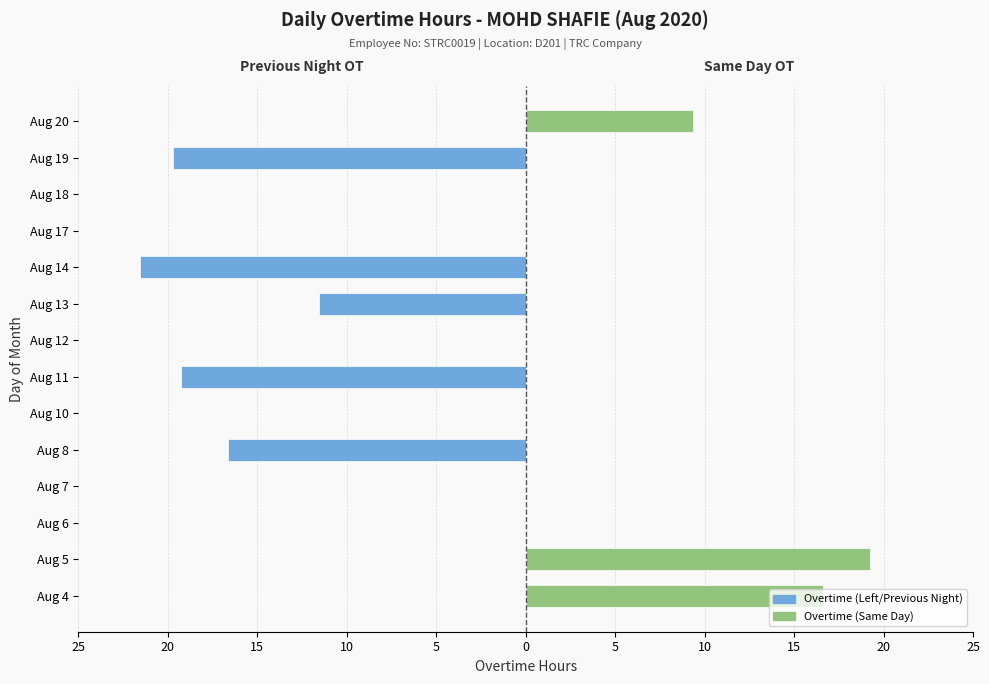

Which series has the largest range (max minus min)?

Overtime (Left/Previous Night)